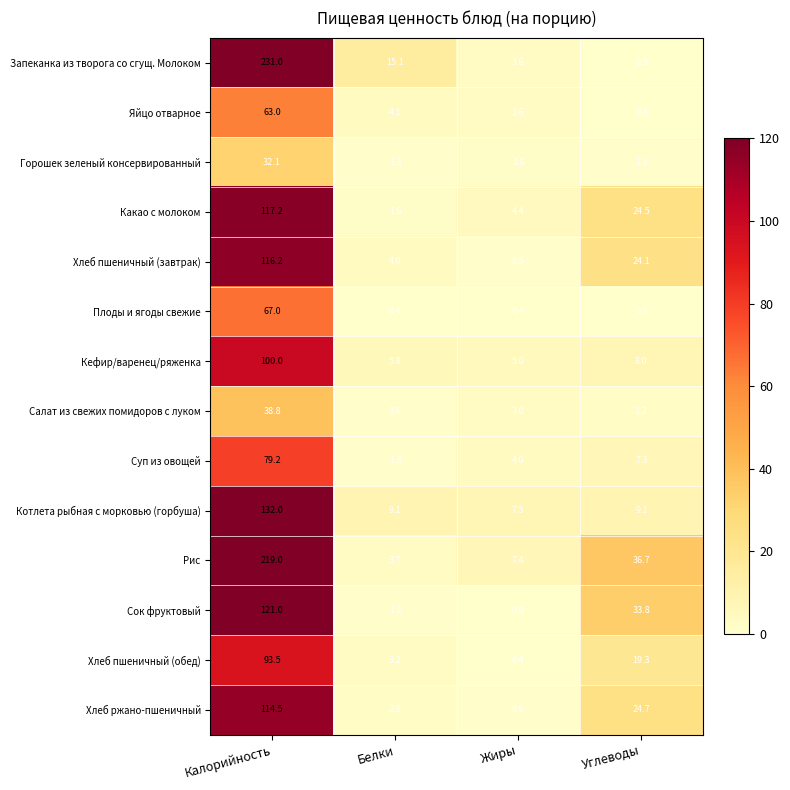

Which series has the largest total across all categories?

Рис